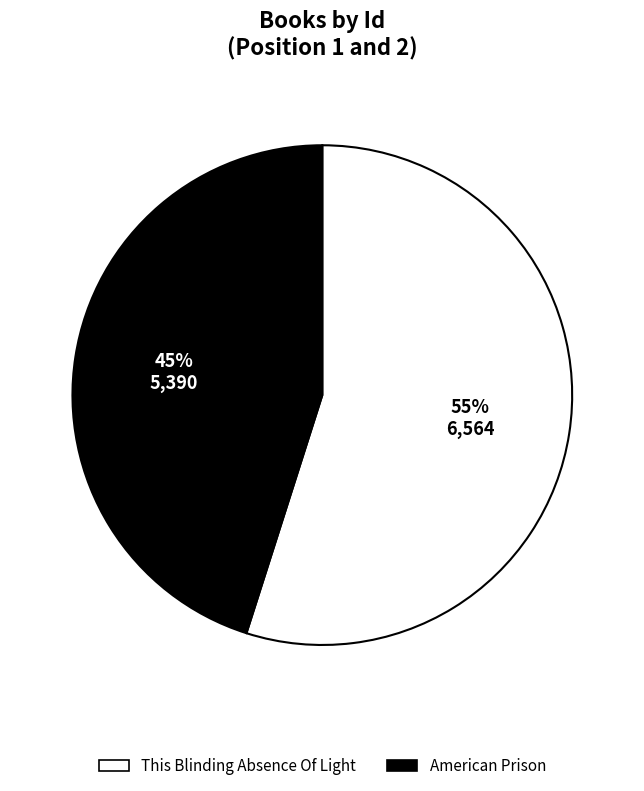

Which slice is the largest?

This Blinding Absence Of Light